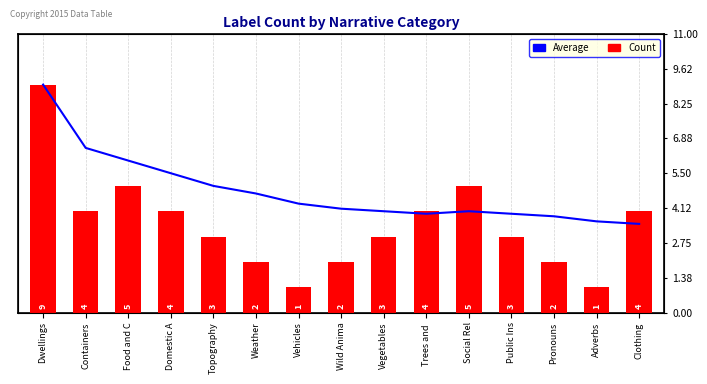

What is the label of the 8th bar from the right?

Wild Anima